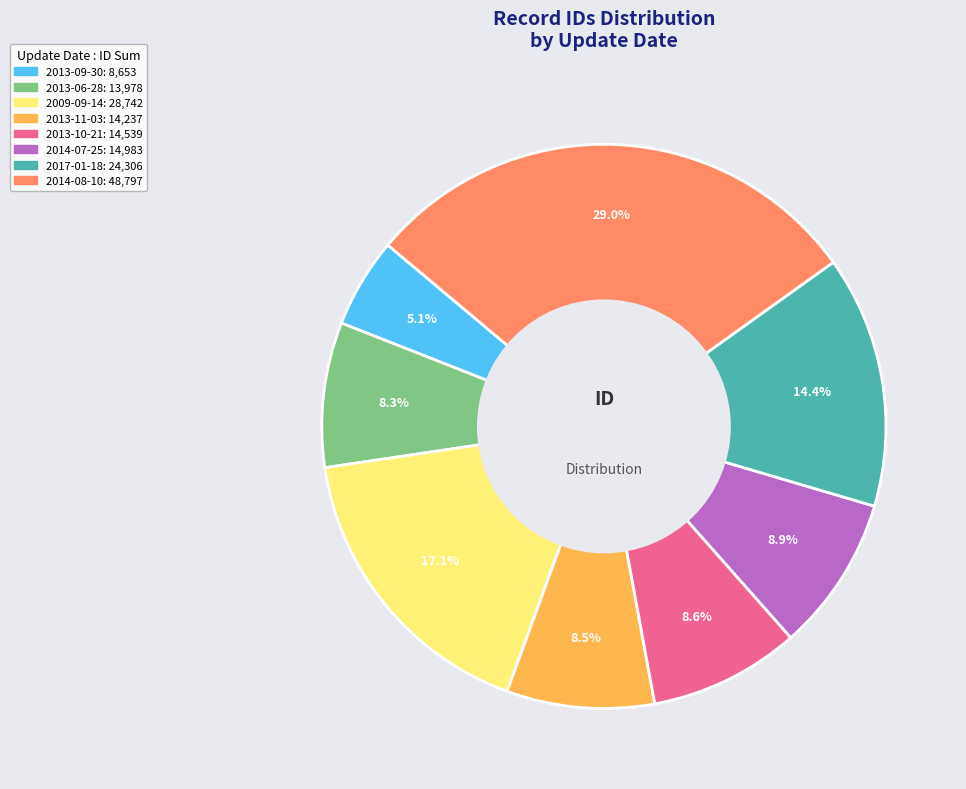

Does any single category account for the majority?

No